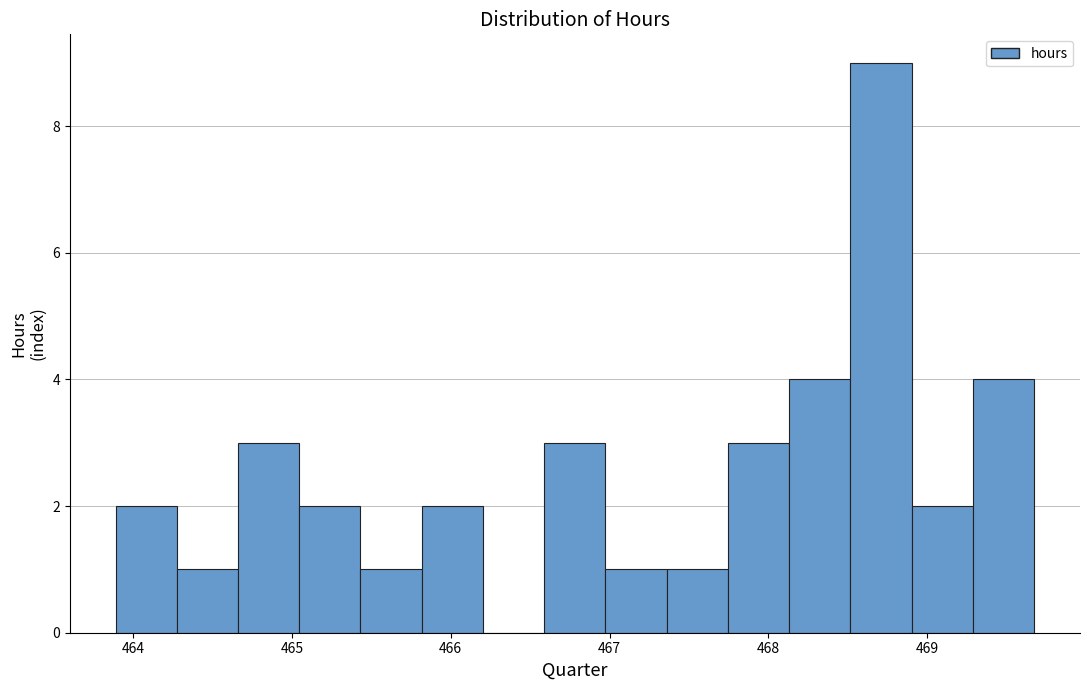

Around what value on the x-axis is the tallest bar? Give the approximate position of its centre, as read against the axis.

468.7